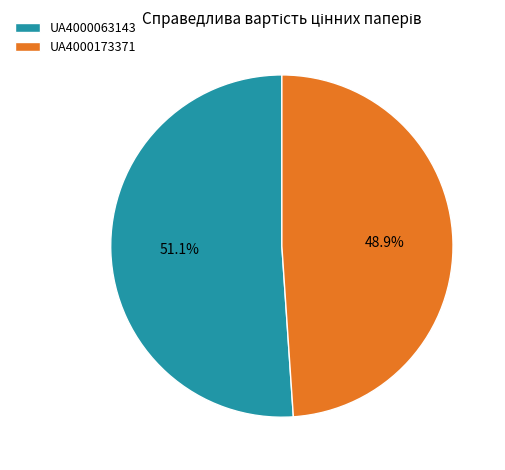

To the nearest percent, what percentage of the pie is UA4000063143?

51%